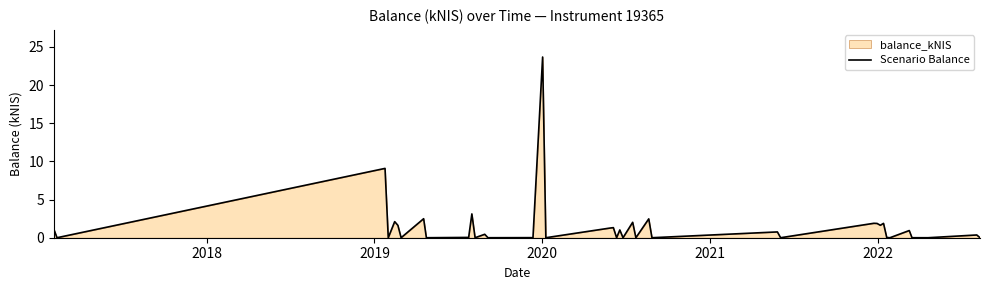

What is the difference between the maximum and minimum values?

23.7